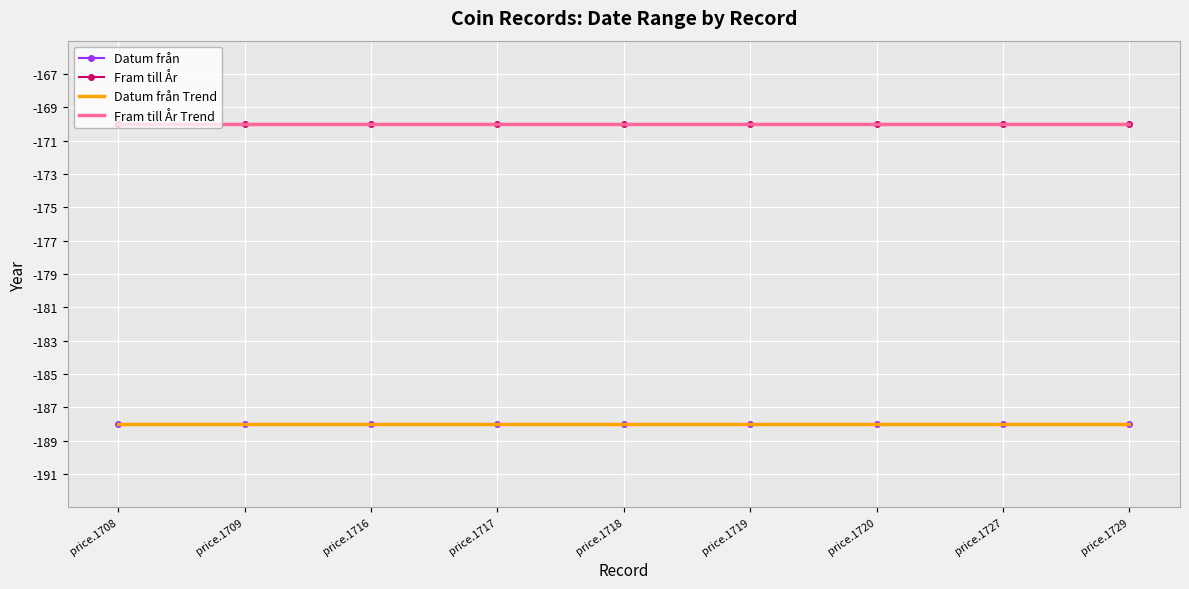

Reading right to left, list all the values displayed in this chart.

Datum från: price.1729=-188	price.1727=-188	price.1720=-188	price.1719=-188	price.1718=-188	price.1717=-188	price.1716=-188	price.1709=-188	price.1708=-188
Fram till År: price.1729=-170	price.1727=-170	price.1720=-170	price.1719=-170	price.1718=-170	price.1717=-170	price.1716=-170	price.1709=-170	price.1708=-170
Datum från Trend: price.1729=-188	price.1727=-188	price.1720=-188	price.1719=-188	price.1718=-188	price.1717=-188	price.1716=-188	price.1709=-188	price.1708=-188
Fram till År Trend: price.1729=-170	price.1727=-170	price.1720=-170	price.1719=-170	price.1718=-170	price.1717=-170	price.1716=-170	price.1709=-170	price.1708=-170